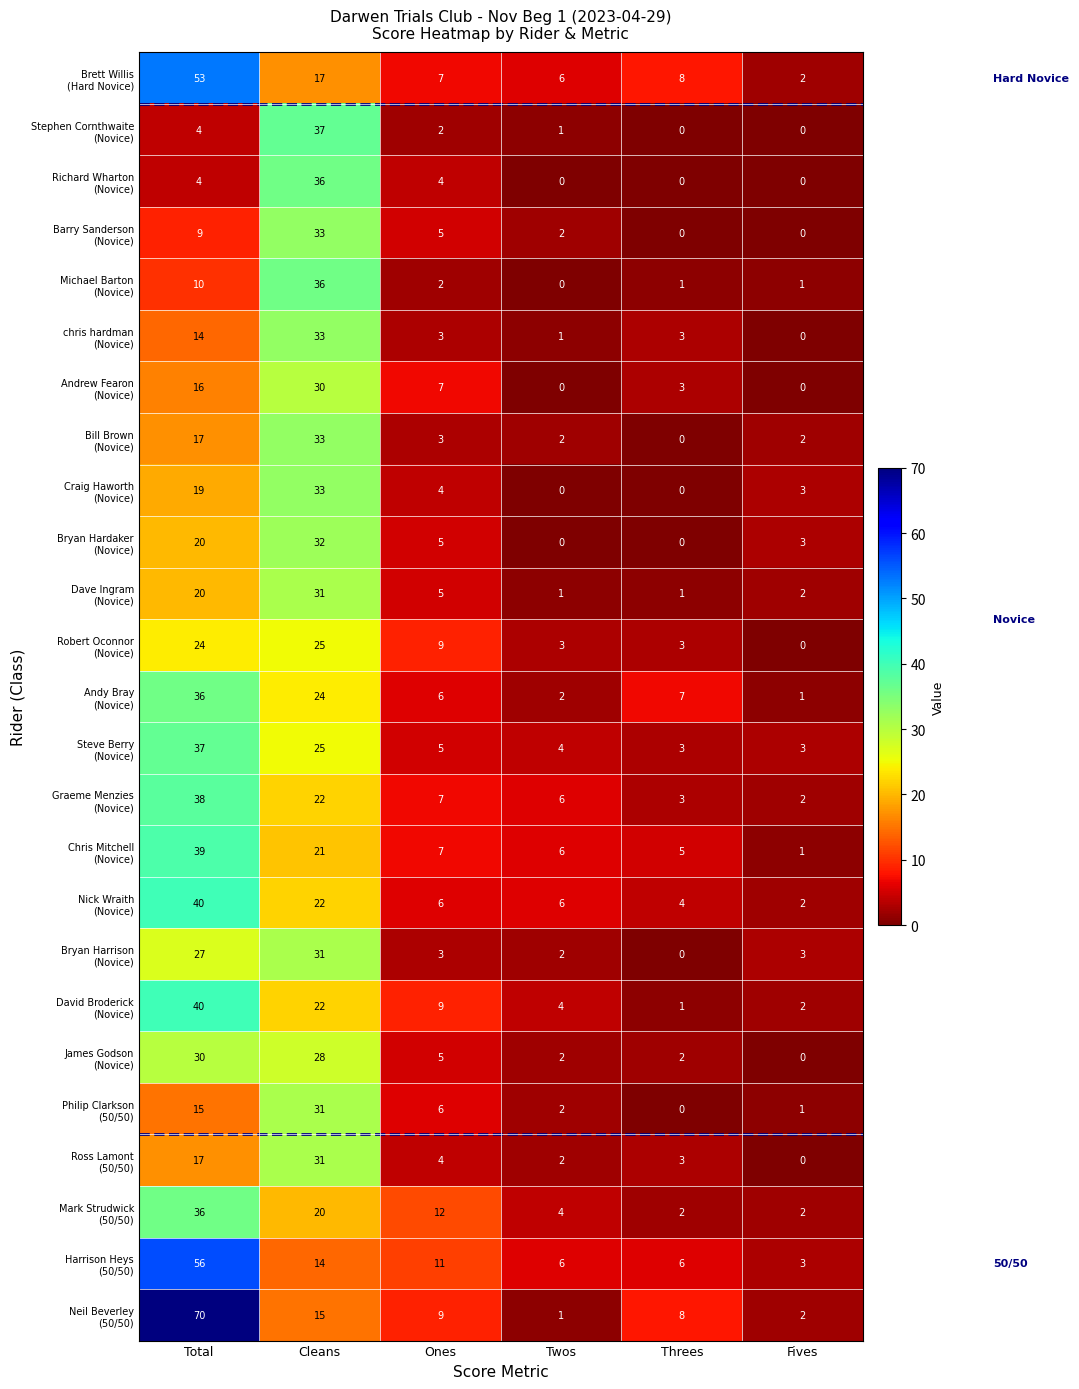

What is the maximum value shown in the chart?

70